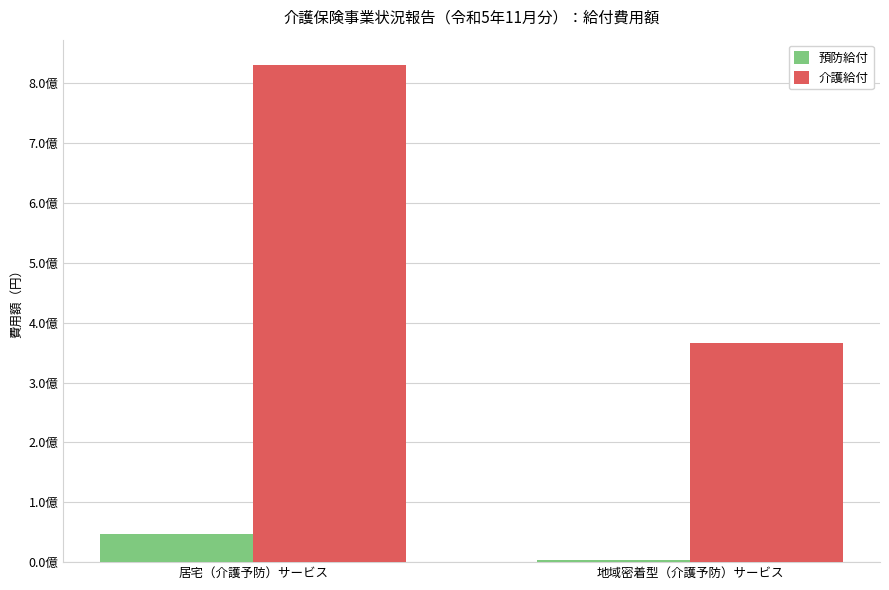

What position from the left is 居宅（介護予防）サービス?

1